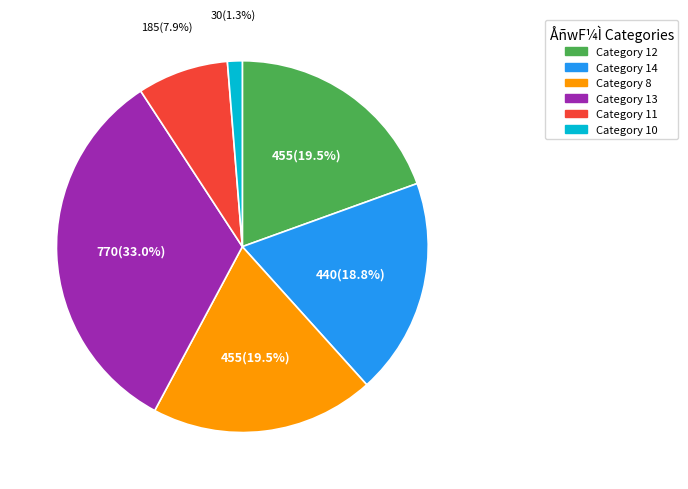

Is there a majority slice in this chart?

No